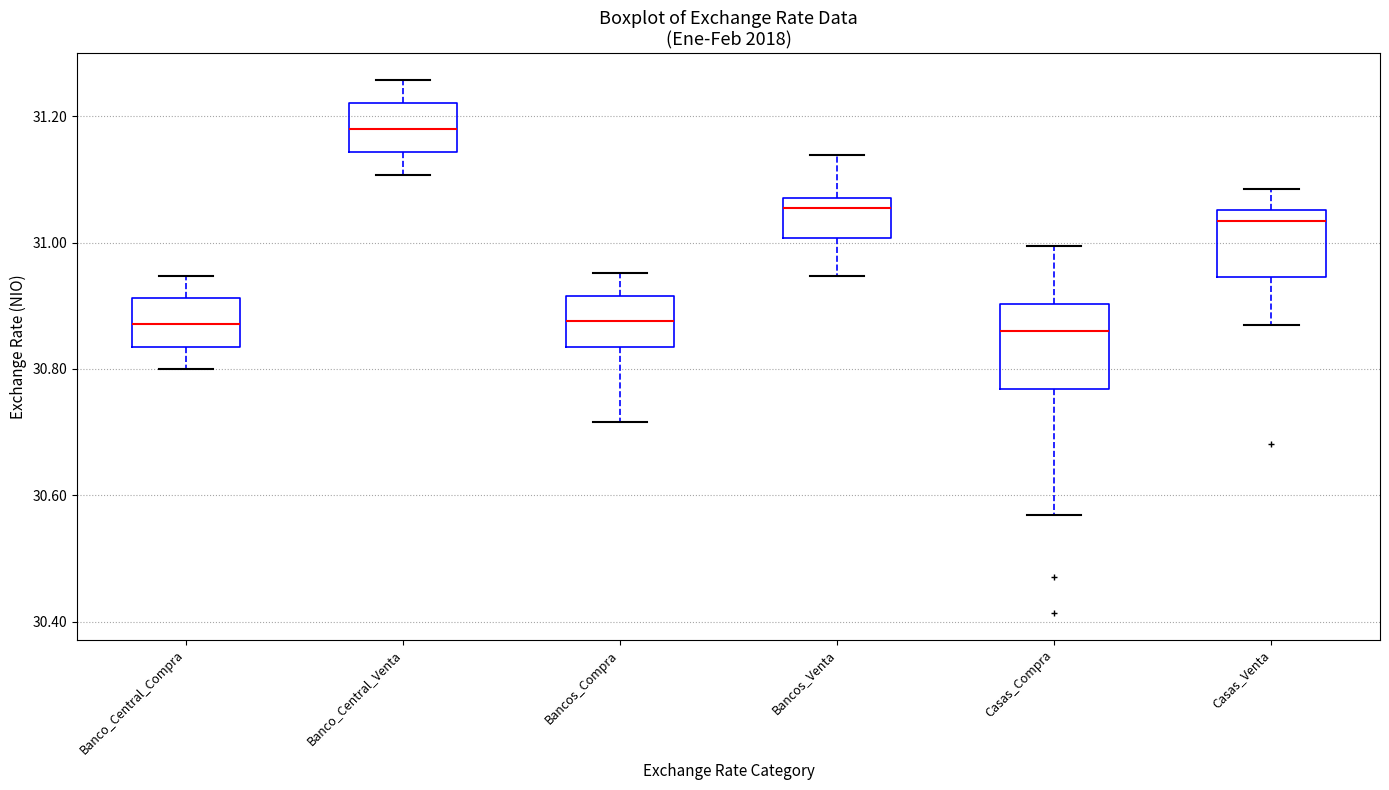

Which box is the tallest, from its lower edge to its upper edge?

Casas_Compra